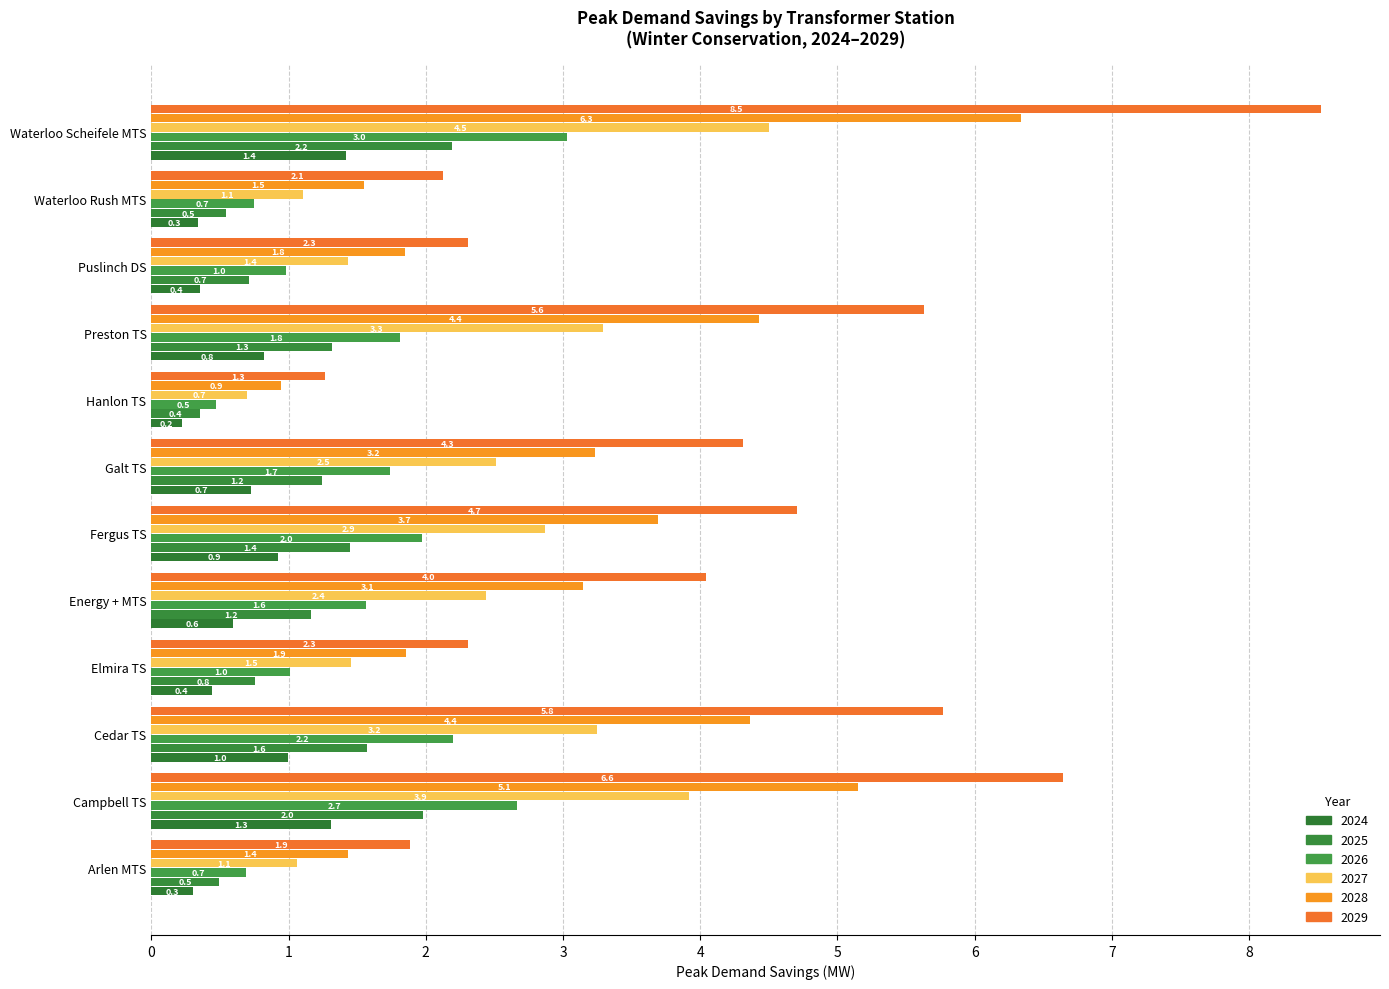

What is the difference between the maximum and minimum values in the 2028 series?

5.4